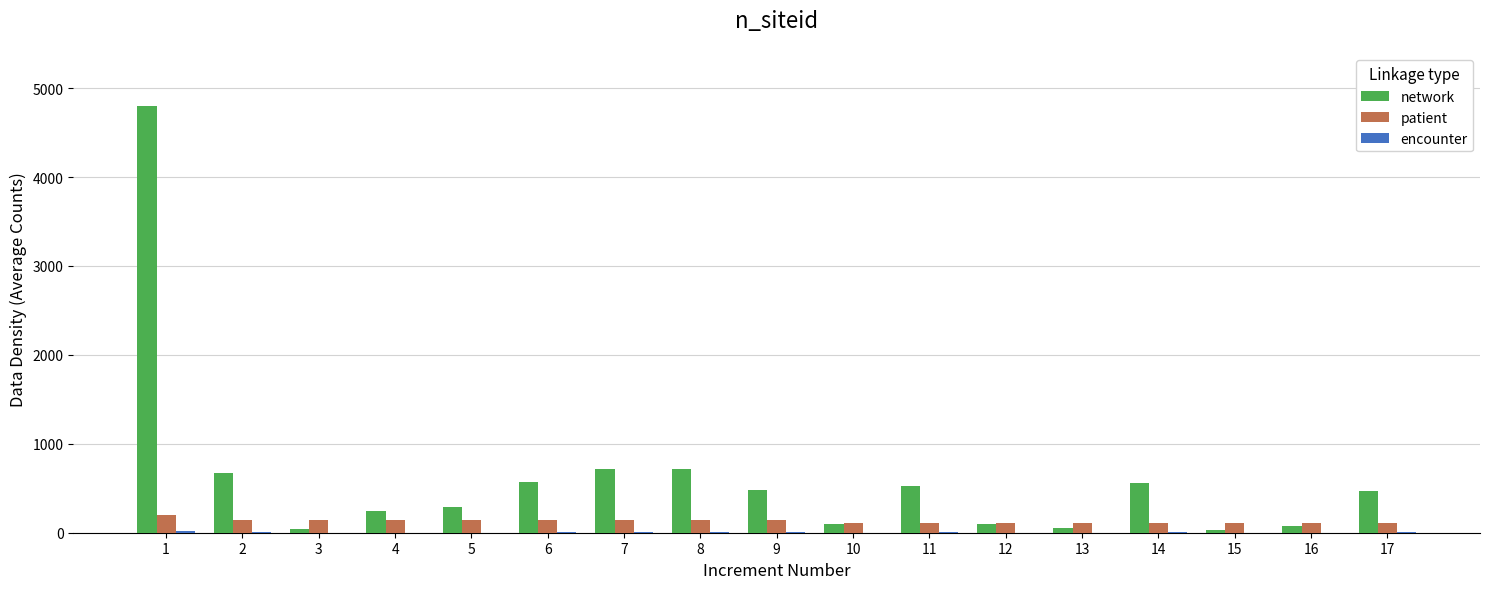

Which series has the largest total across all categories?

network